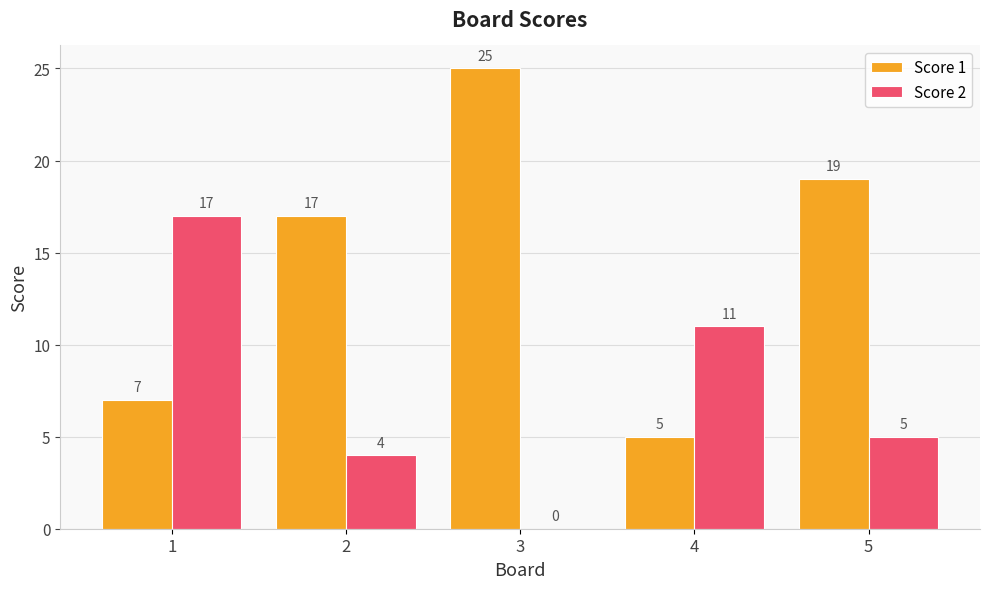

What is the sum of the Score 2 values at 4 and 5?

16